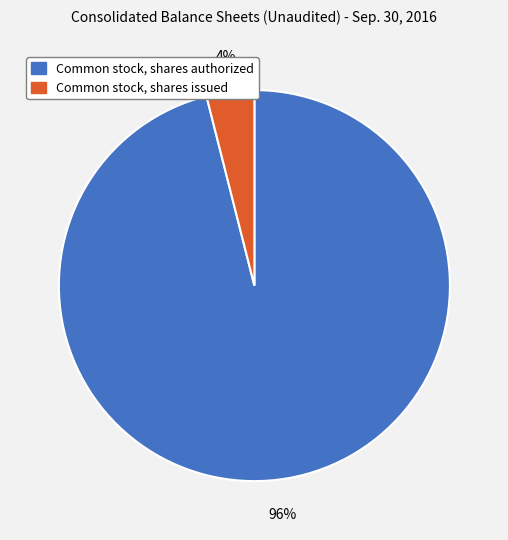

The Common stock, shares authorized slice represents 96% of the pie. True or false?

True